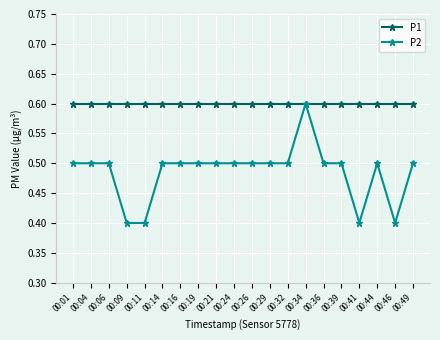

Which series has the largest range (max minus min)?

P2